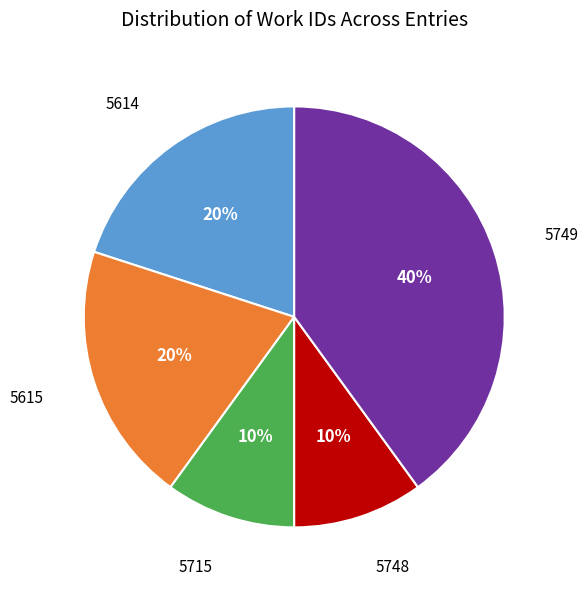

Combined, do 5614 and 5749 account for over 50%?

Yes